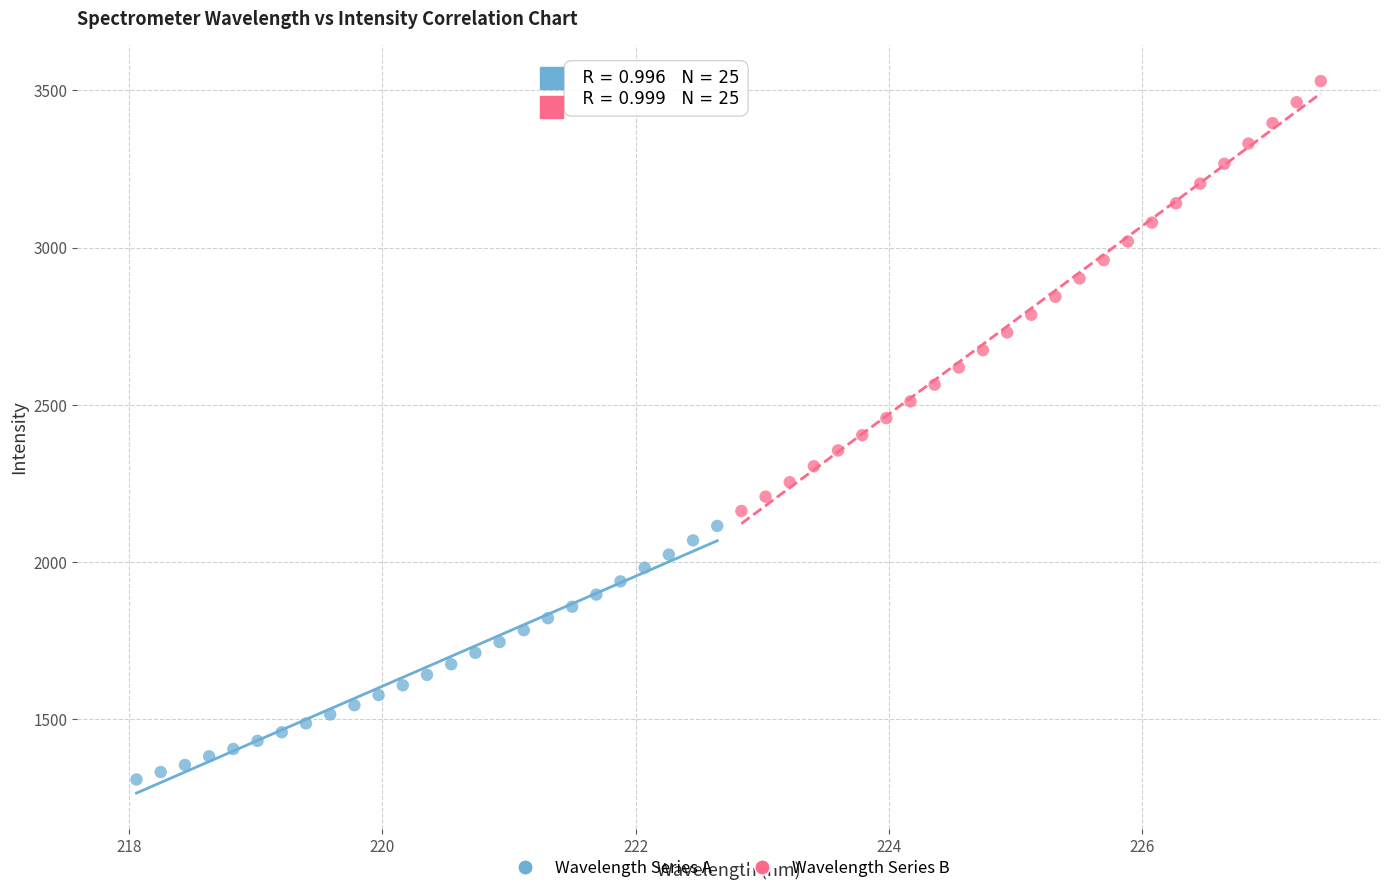

Which series contains the lowest Y value?

Wavelength Series A